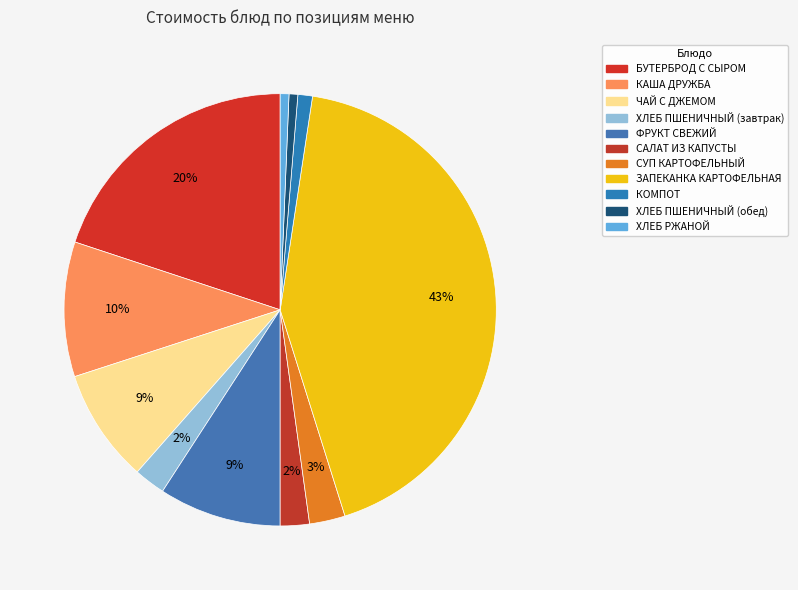

How many slices are in this pie chart?

11